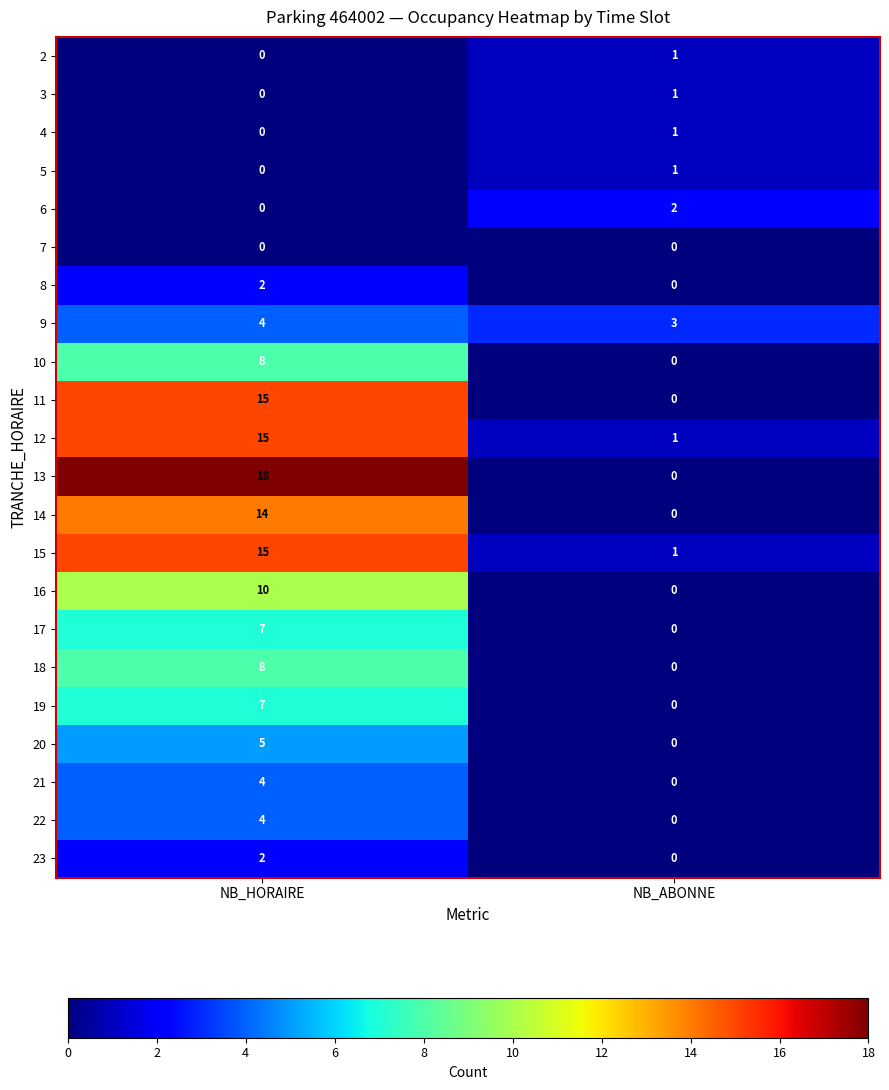

At which category is the sum across all series the highest?

NB_HORAIRE